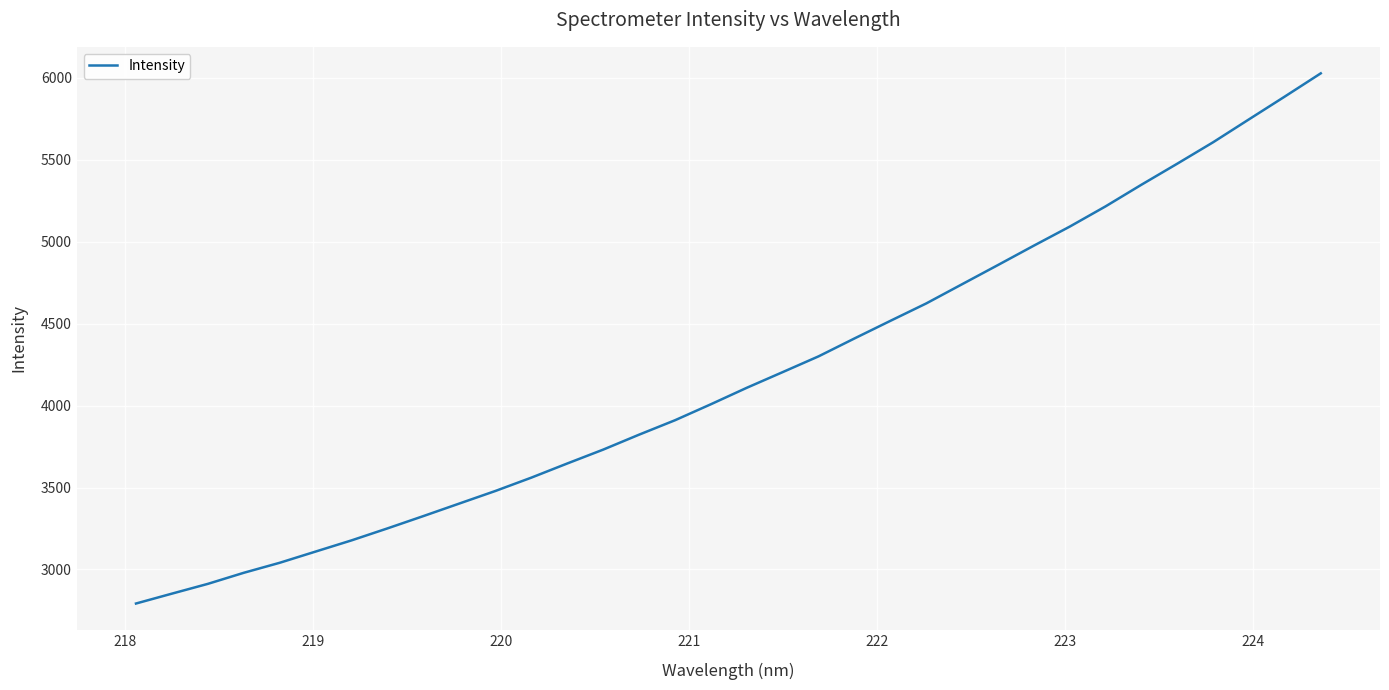

What is the minimum value shown in the chart?

2792.0